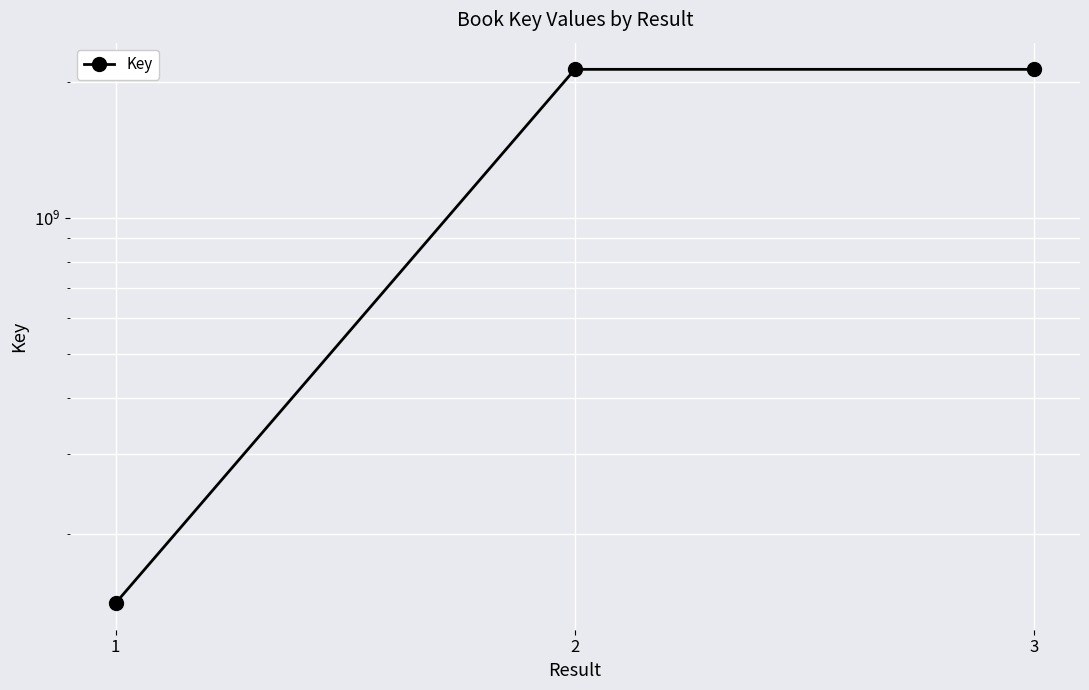

List the labels in order of value, largest first.

3, 2, 1